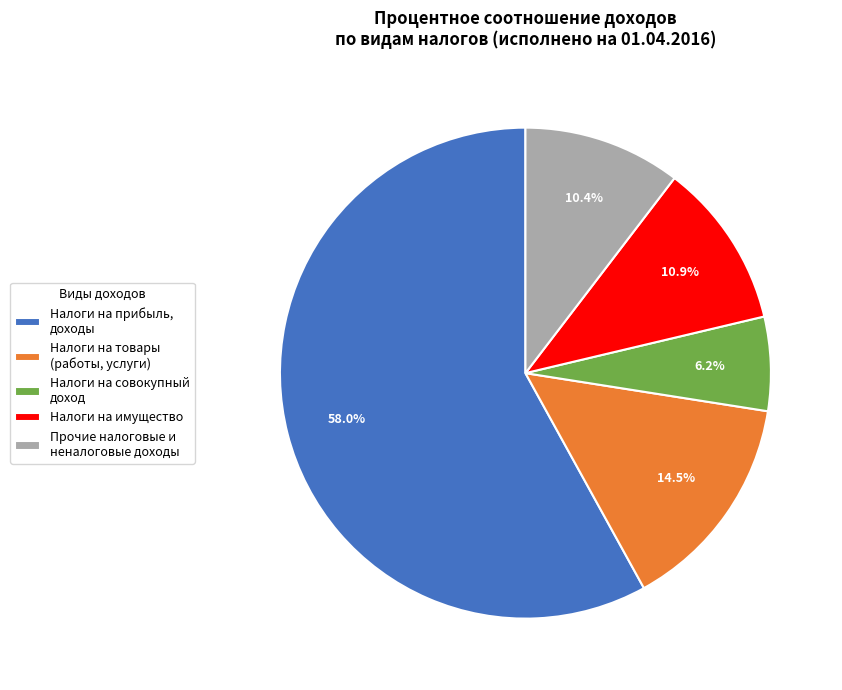

Combined, do Налоги на совокупный доход and Налоги на имущество account for over 50%?

No